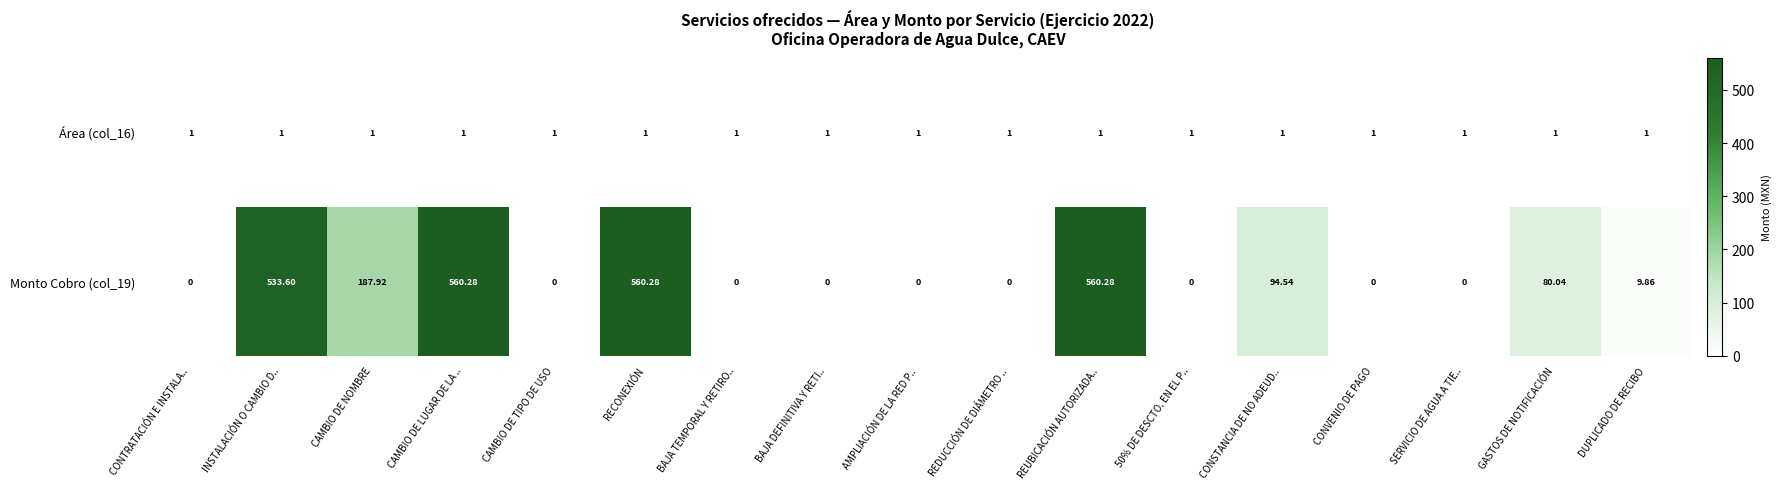

At which label is Monto Cobro (col_19) closest to 280?

CAMBIO DE NOMBRE